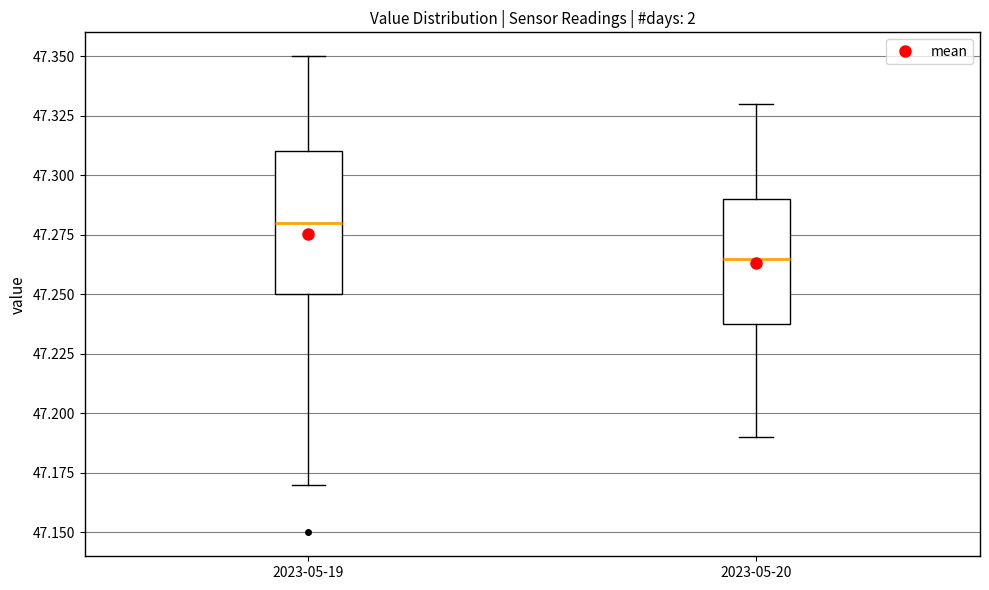

Which box's median line is the lowest?

2023-05-20